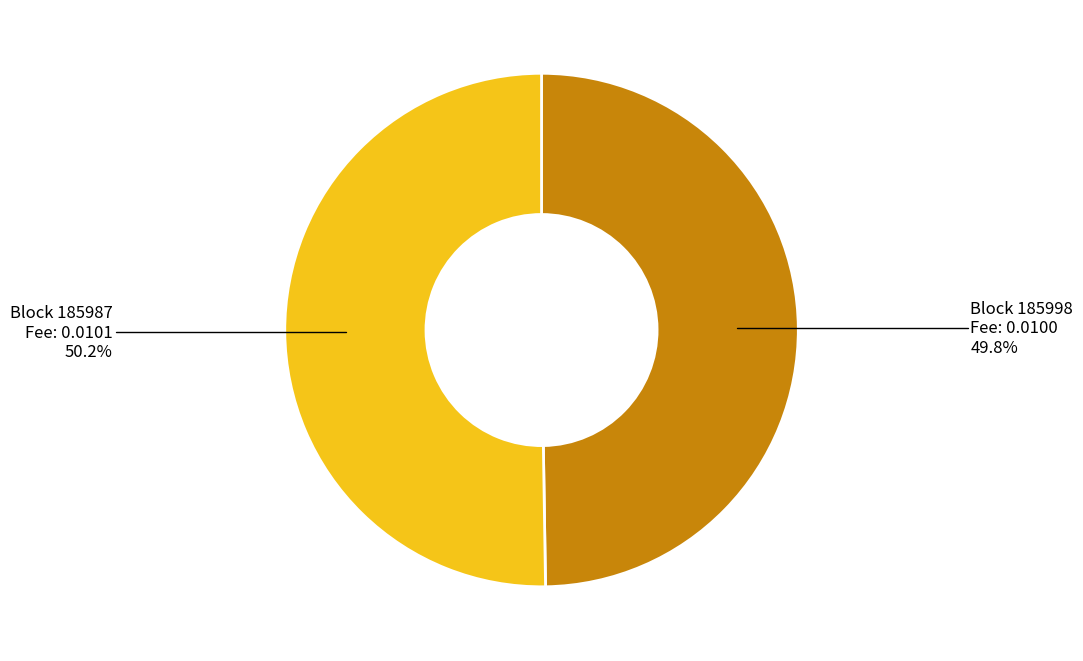

To the nearest percent, what is the average slice percentage?

50%